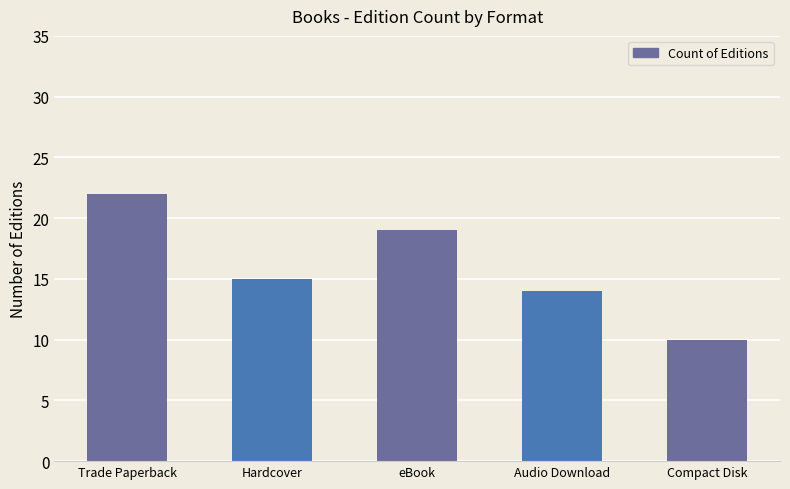

The value at Audio Download is 8. True or false?

False